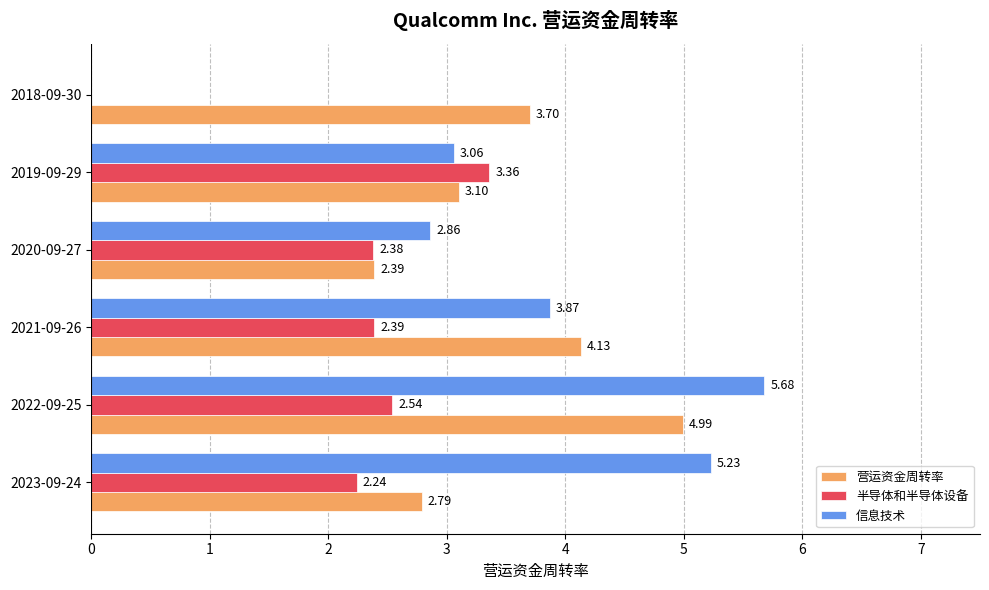

Is the value of 信息技术 at 2019-09-29 greater than the value of 半导体和半导体设备 at 2019-09-29?

No